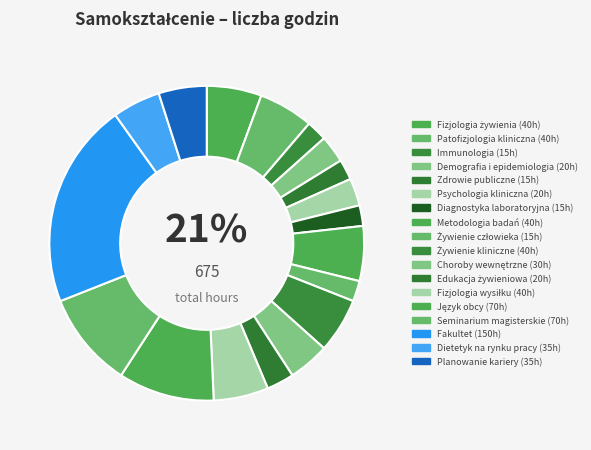

What percentage is the Metodologia badań slice, to the nearest percent?

6%